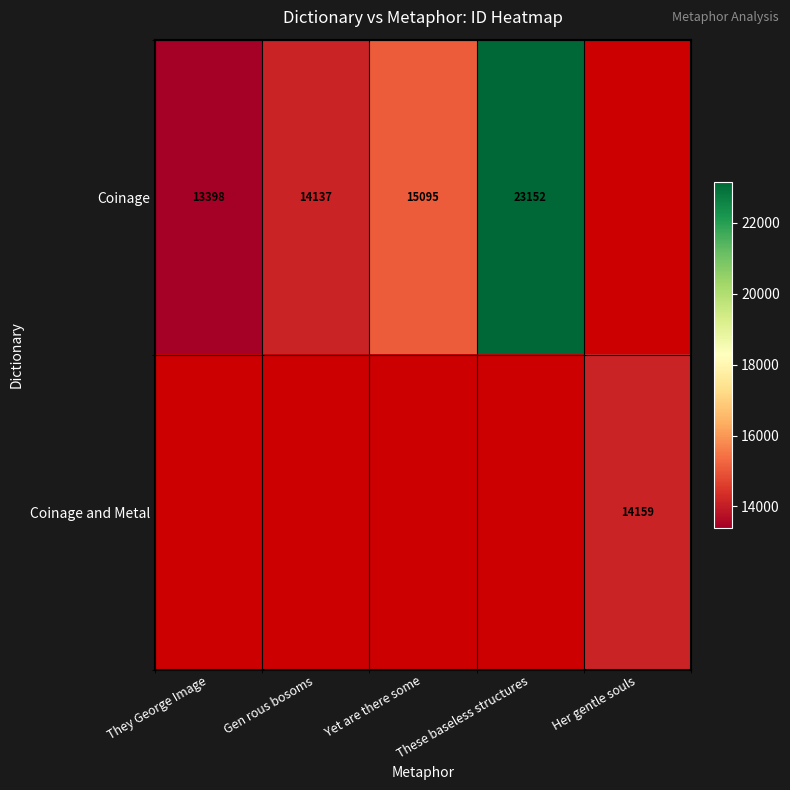

Which has a higher value, These baseless structures or Gen rous bosoms?

These baseless structures